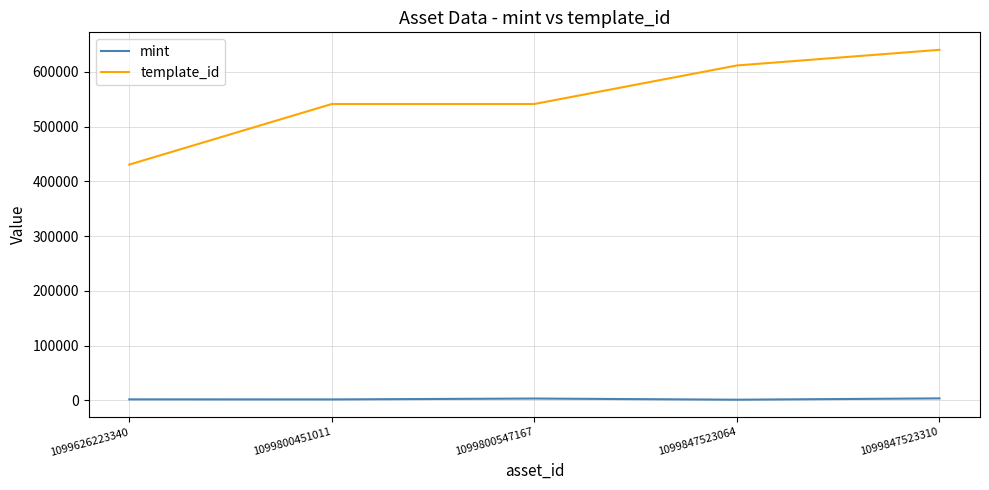

Rank the series at 1099800451011 from highest to lowest value.

template_id, mint